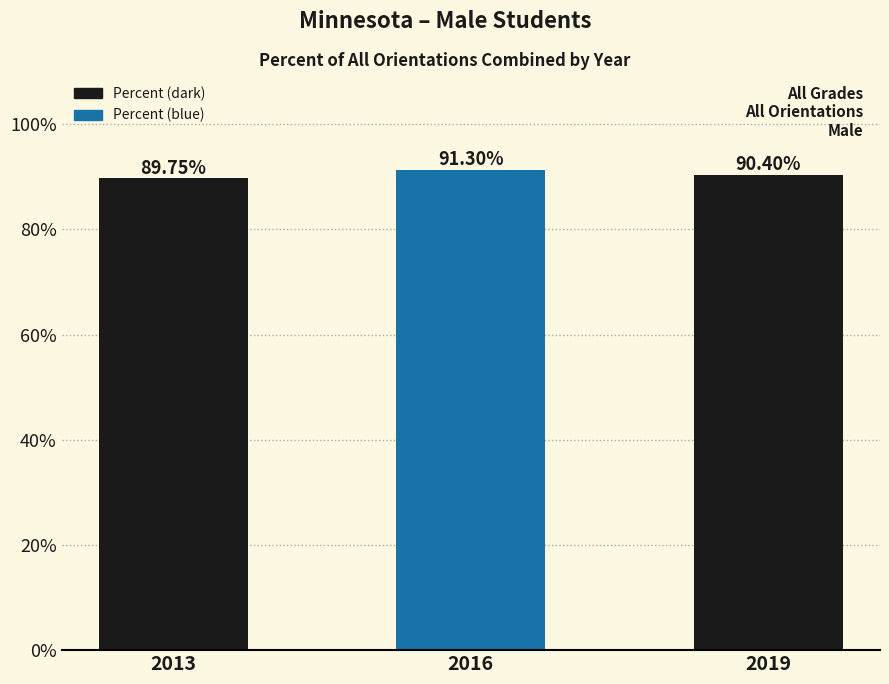

Does the chart contain any negative values?

No